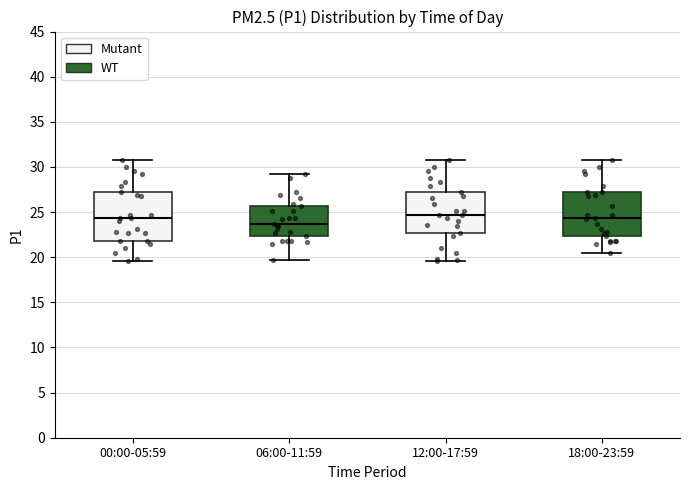

Where does the lower whisker of the box for 18:00-23:59 end on the y-axis? The values are not printed on the chart, so give them approximately, as read against the axis.

20.5